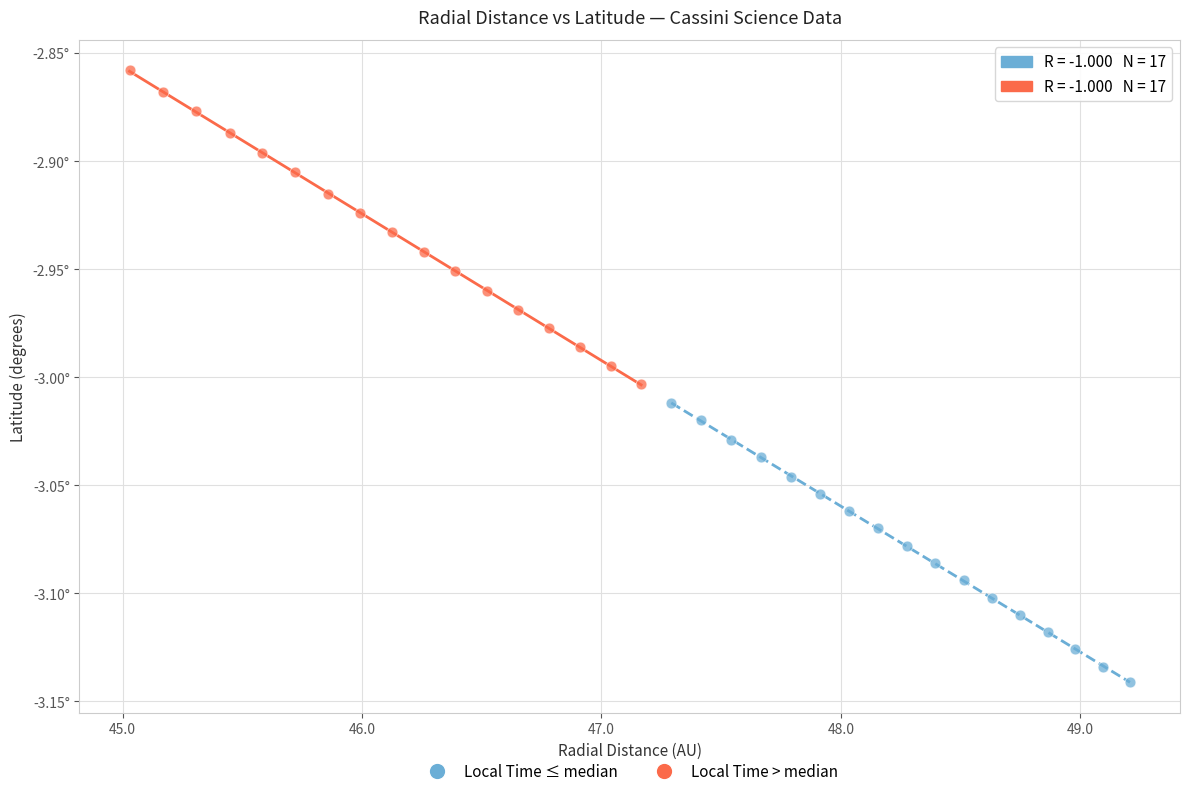

Which series reaches the minimum Y coordinate?

Local Time ≤ median